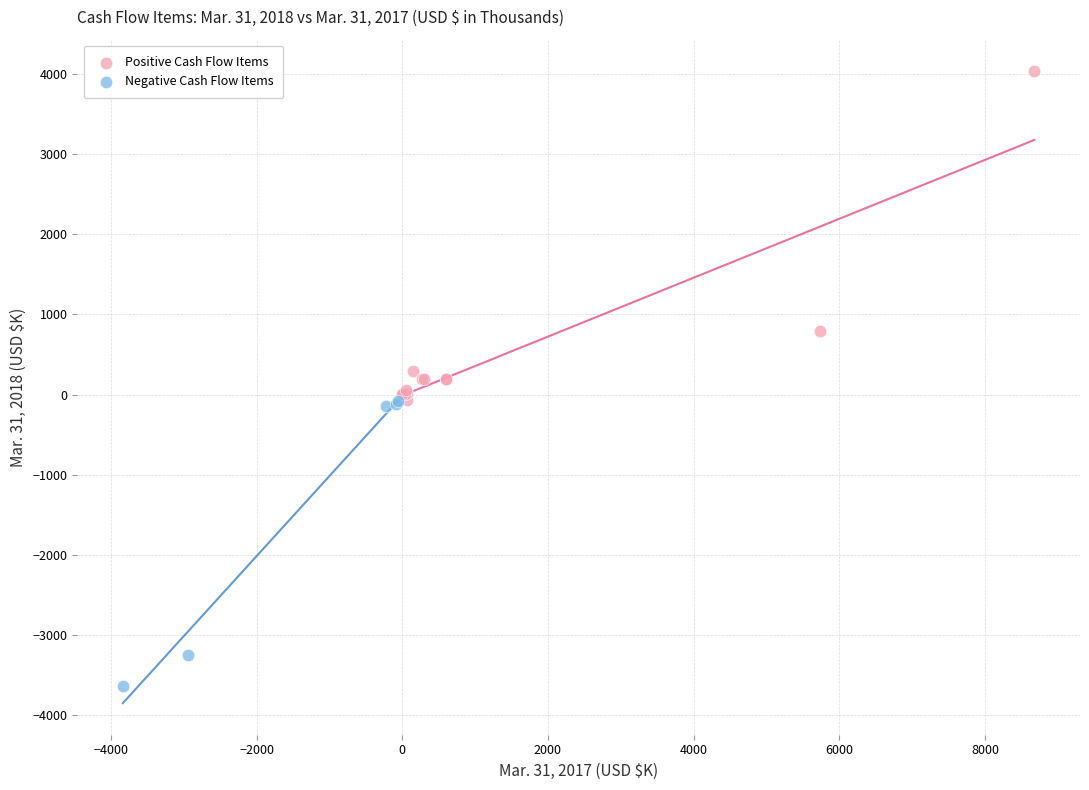

Which series reaches the minimum Y coordinate?

Negative Cash Flow Items